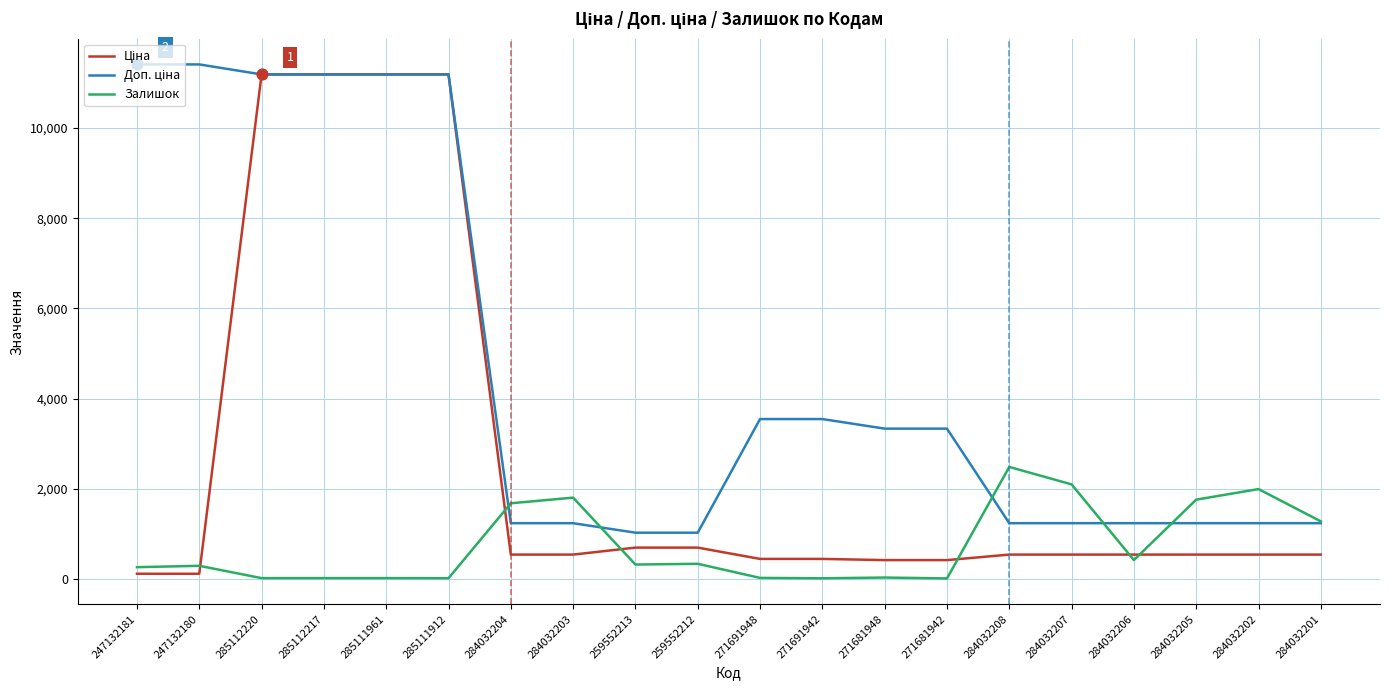

What is the total value across all series at 284032203?

3576.4